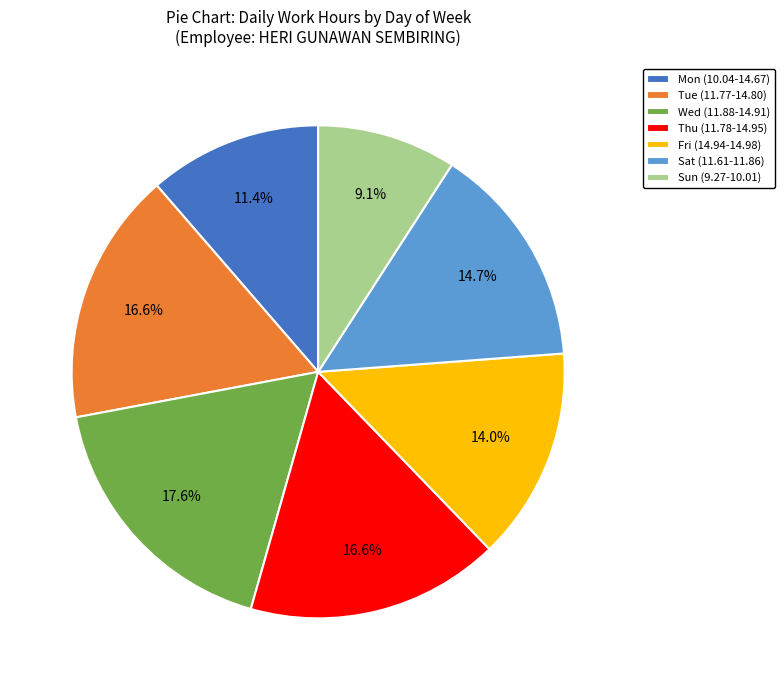

What is the smallest slice in the pie chart?

Sun